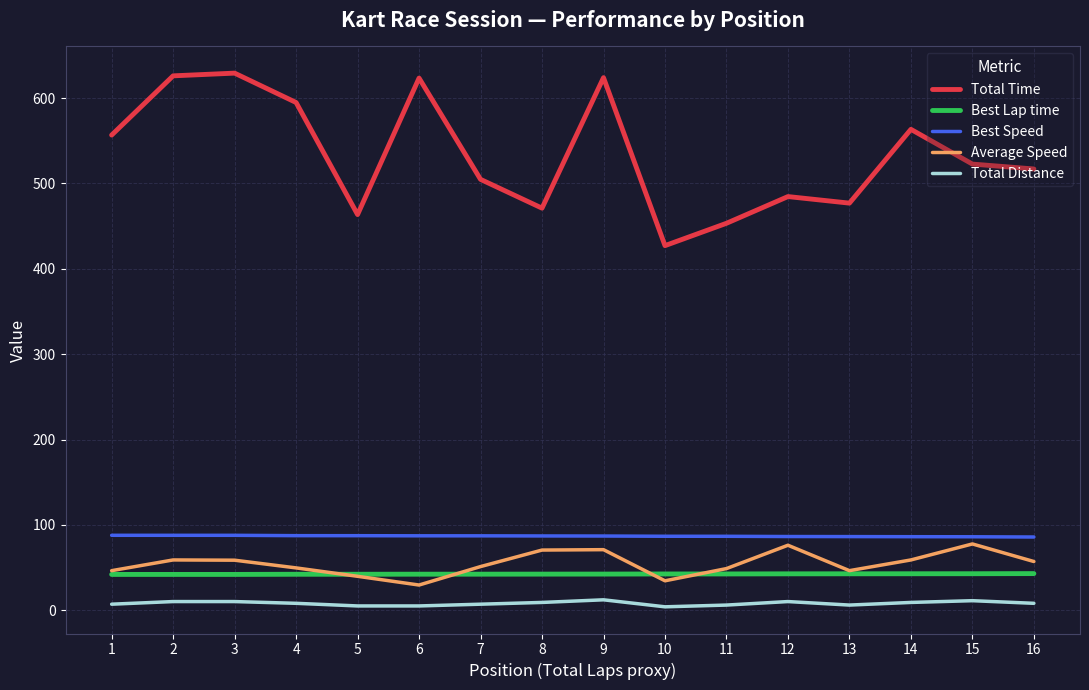

Is this an area chart (filled region under the line)?

No